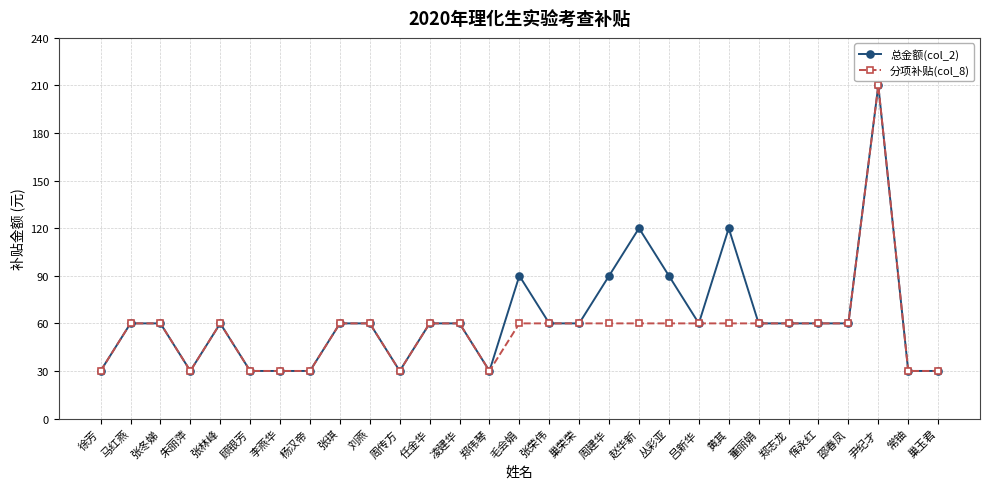

True or false: 总金额(col_2) has more than 2 interior local peaks.

True